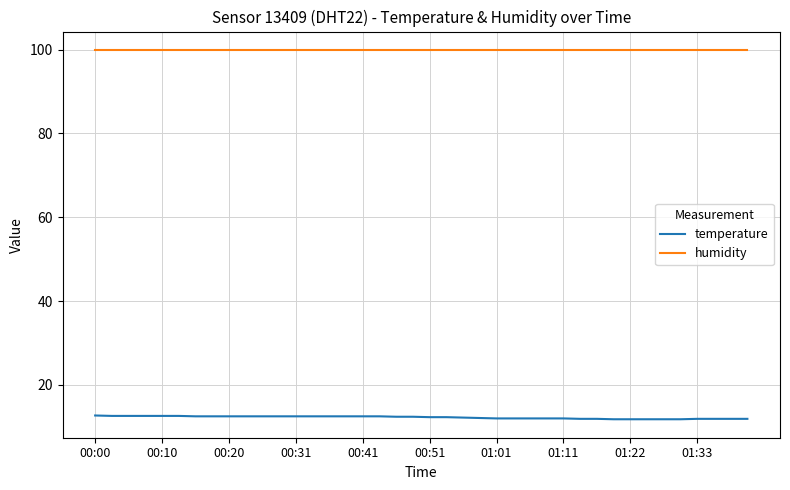

True or false: humidity and temperature intersect in this chart.

False